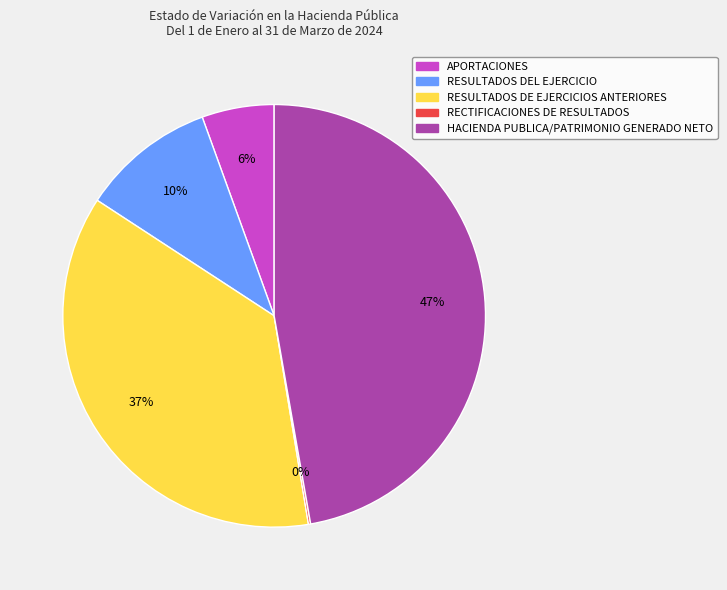

Between APORTACIONES and HACIENDA PUBLICA/PATRIMONIO GENERADO NETO, which is larger?

HACIENDA PUBLICA/PATRIMONIO GENERADO NETO